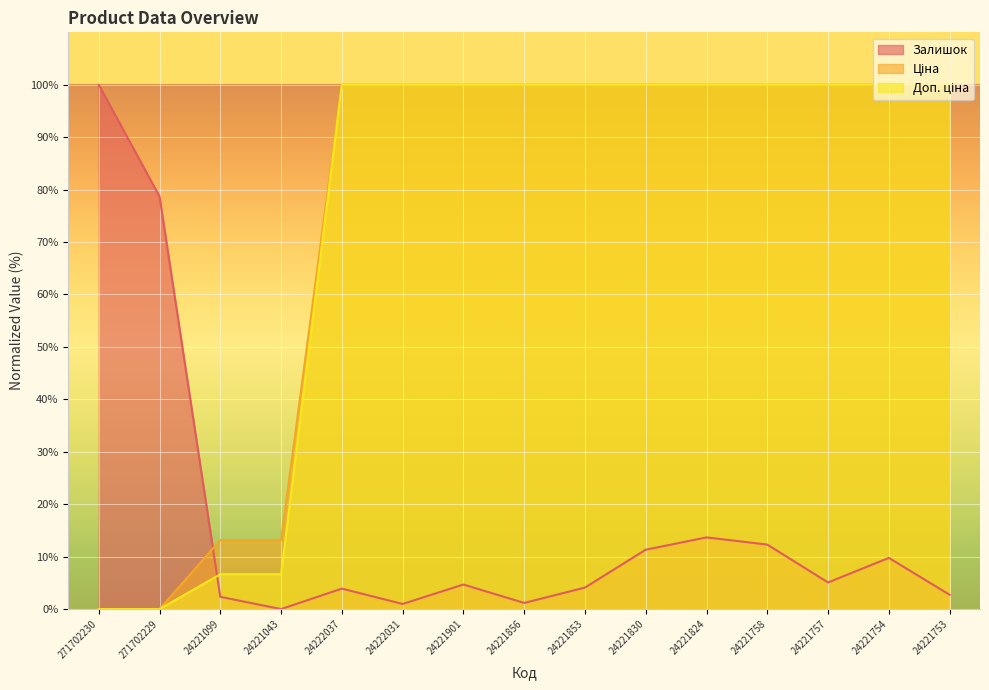

What is the value of the Ціна point at the 8th from the left?

100.0